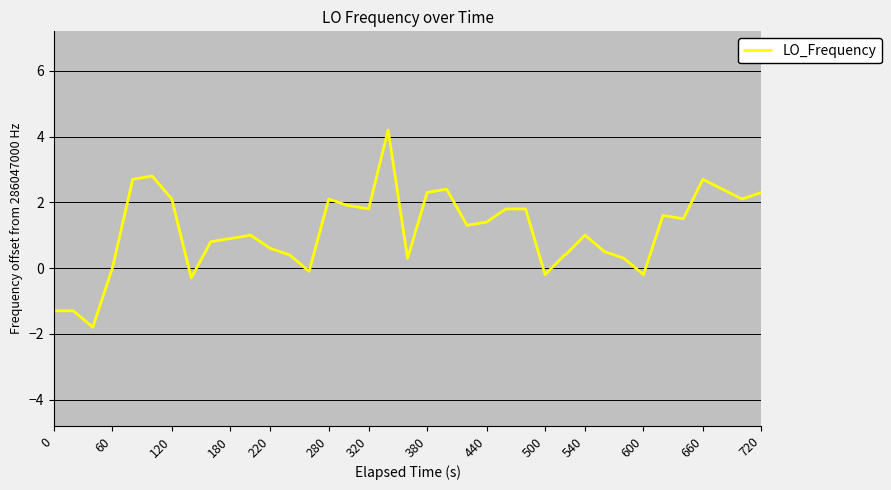

What is the smallest value displayed?

-1.8